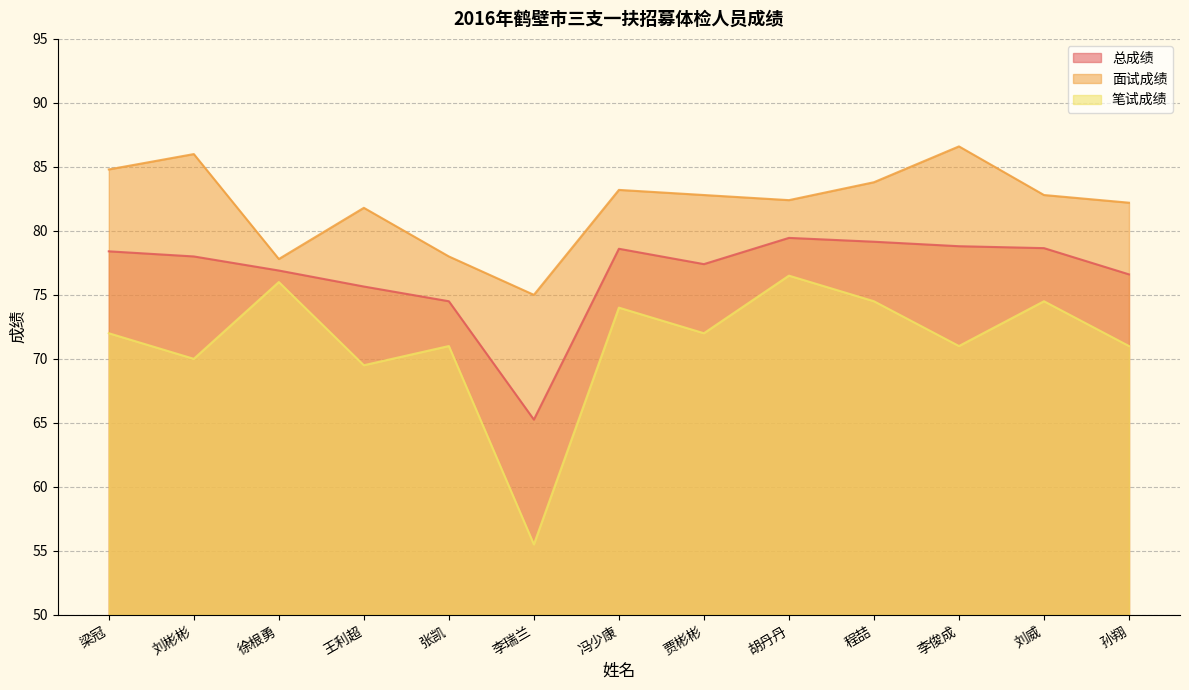

Between 张凯 and 李瑞兰, which series saw the biggest shift?

笔试成绩